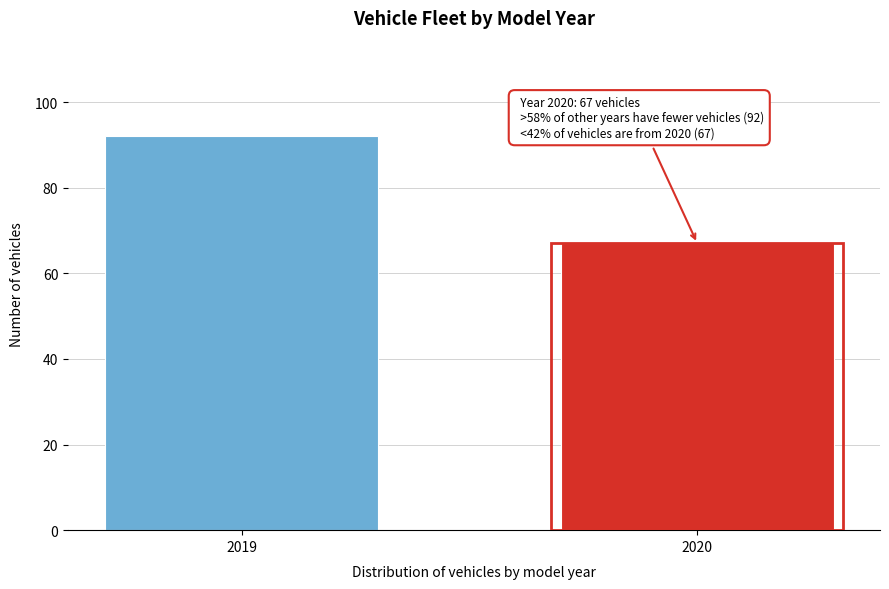

Reading left to right, transcribe all the data shown in this chart.

92	67